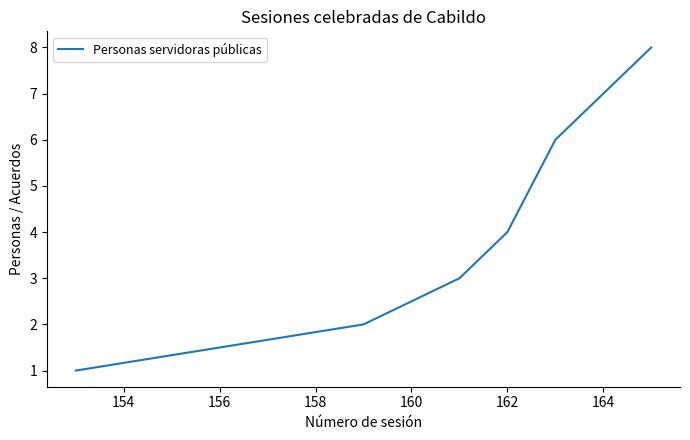

What is the greatest value displayed?

8